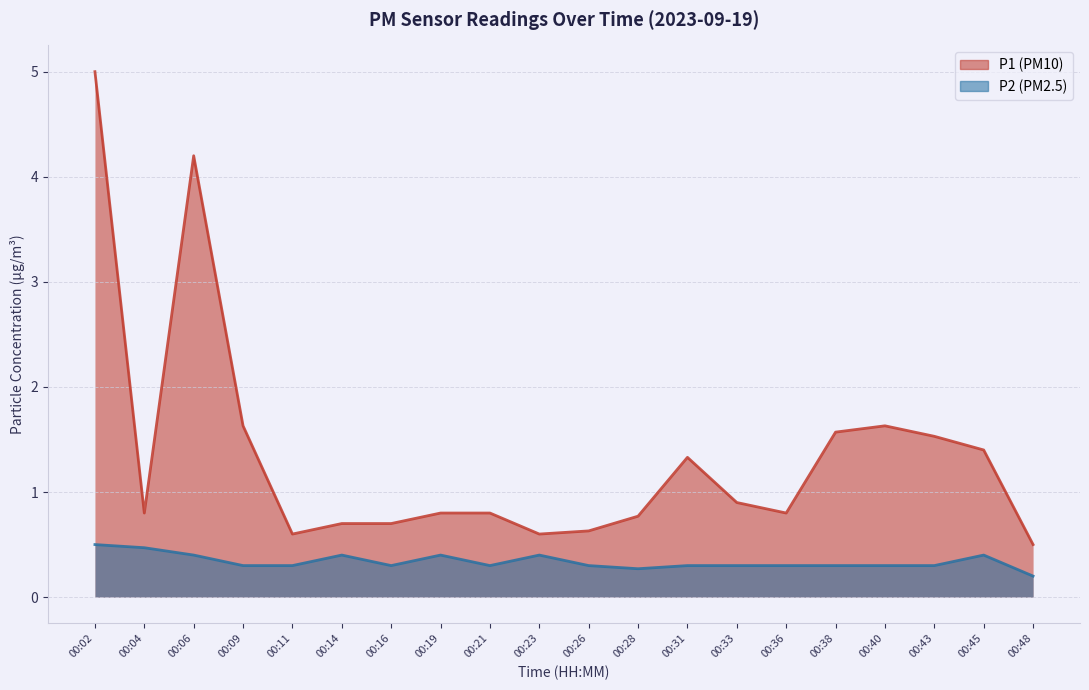

Does the chart display data point markers on the line(s)?

No